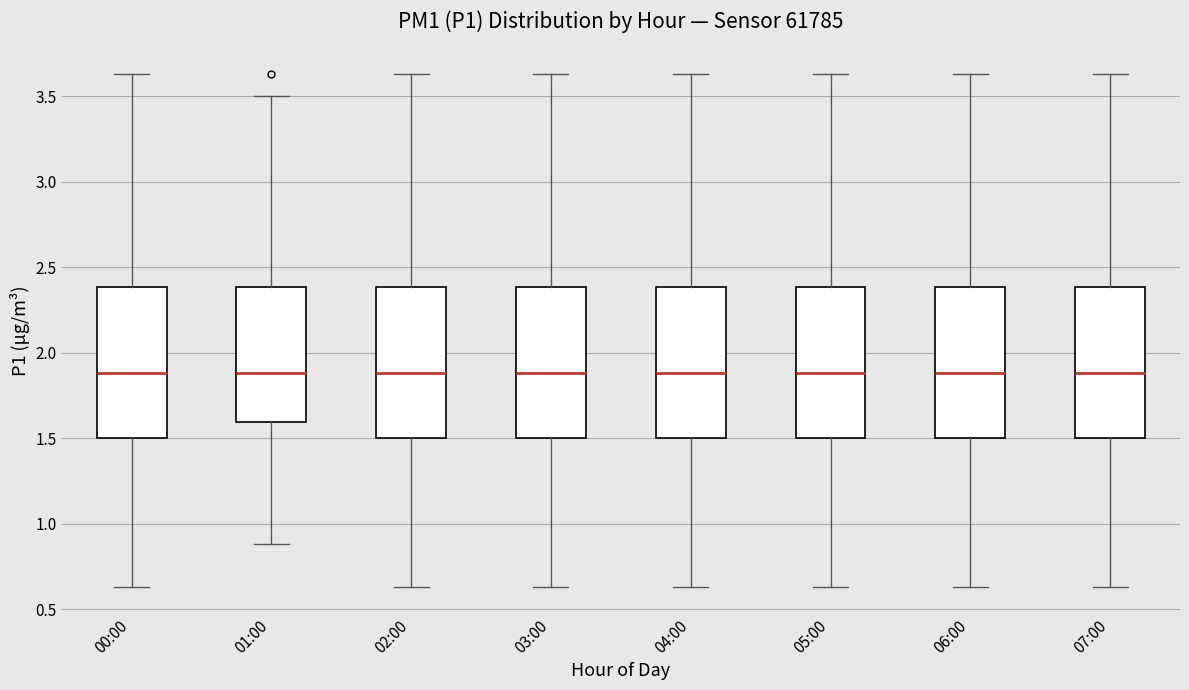

Reading left to right, read every box against the y-axis: the position of its median line, the range the box covers, and the ends of its whiskers. The values are not printed on the chart, so give them approximately, as read against the axis.

00:00: median 1.90, box 1.50 to 2.40, whiskers 0.65 to 3.65
01:00: median 1.90, box 1.60 to 2.40, whiskers 0.90 to 3.50
02:00: median 1.90, box 1.50 to 2.40, whiskers 0.65 to 3.65
03:00: median 1.90, box 1.50 to 2.40, whiskers 0.65 to 3.65
04:00: median 1.90, box 1.50 to 2.40, whiskers 0.65 to 3.65
05:00: median 1.90, box 1.50 to 2.40, whiskers 0.65 to 3.65
06:00: median 1.90, box 1.50 to 2.40, whiskers 0.65 to 3.65
07:00: median 1.90, box 1.50 to 2.40, whiskers 0.65 to 3.65